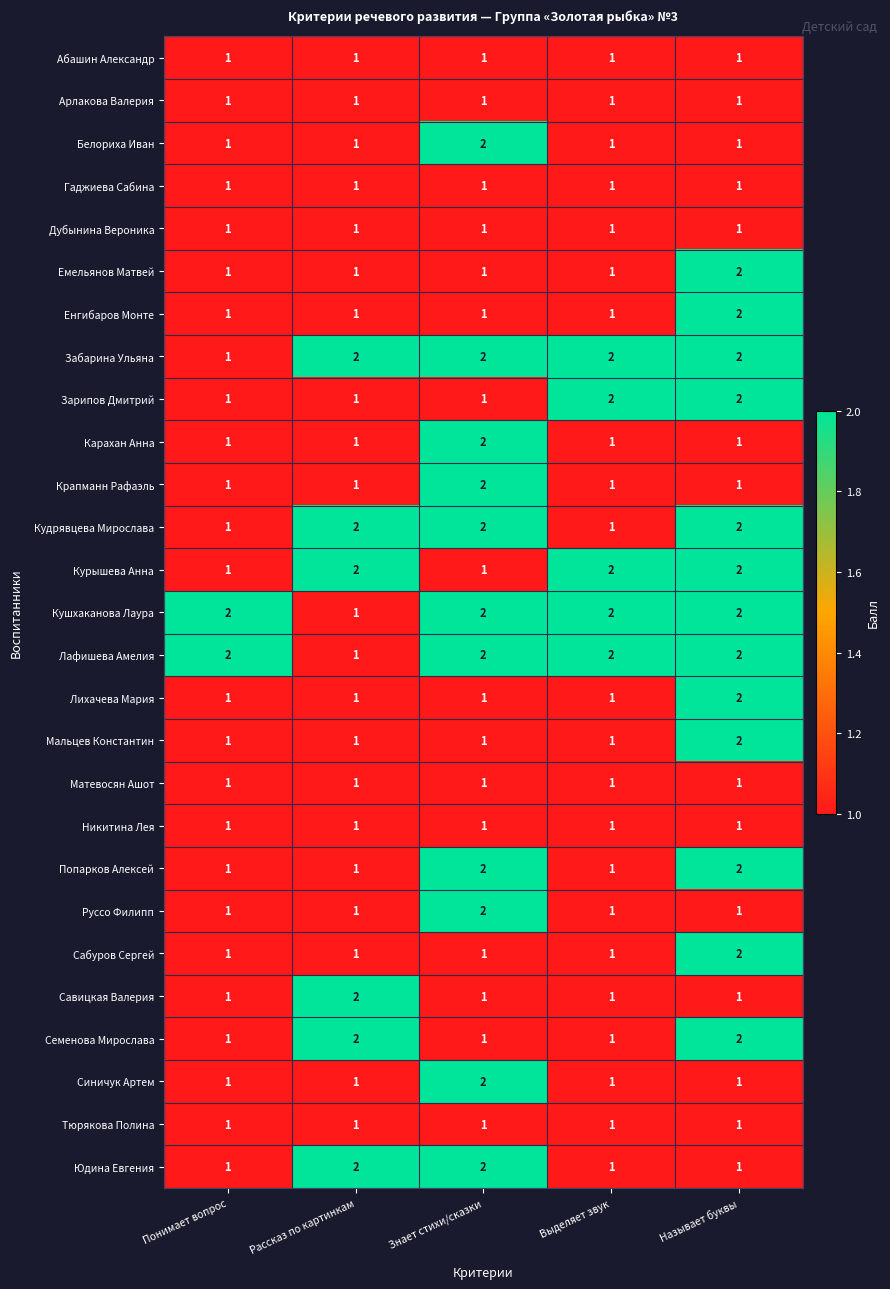

What is the difference between the highest and lowest values at Рассказ по картинкам?

1